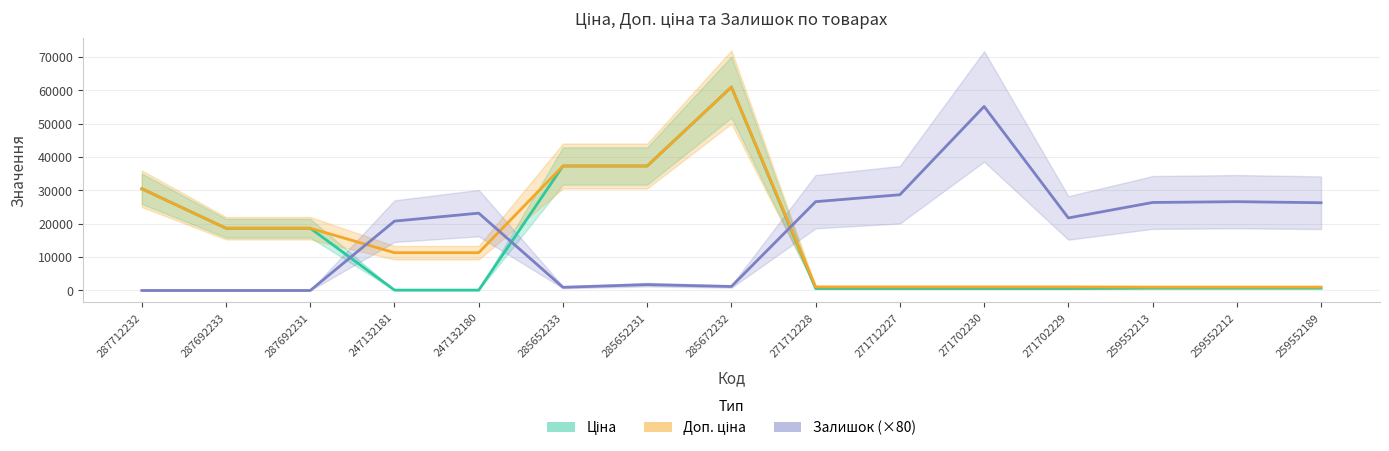

Which series has the largest range (max minus min)?

Ціна